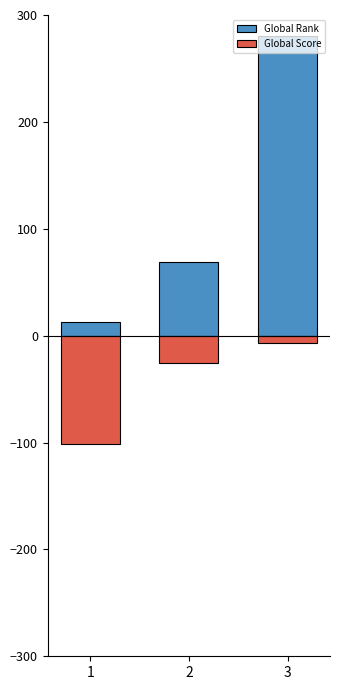

True or false: Global Rank has a value of 69.0 at 2.

True